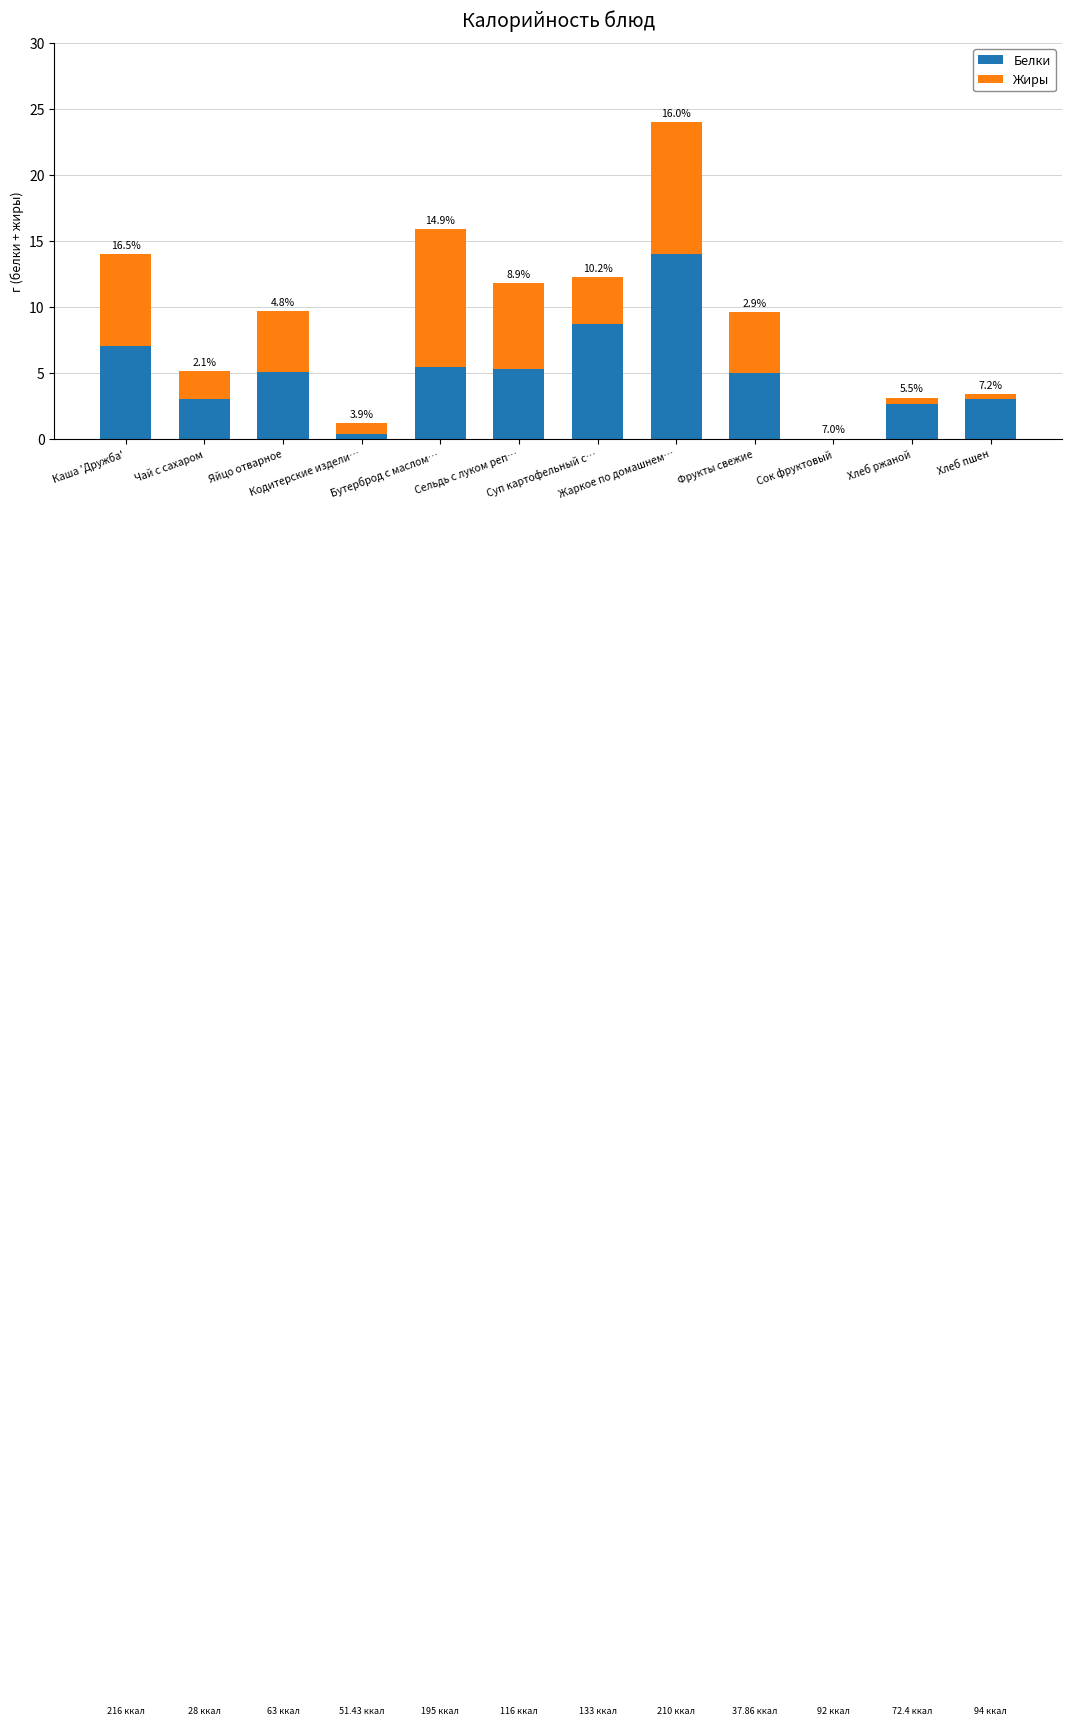

Which series has the largest range (max minus min)?

Белки